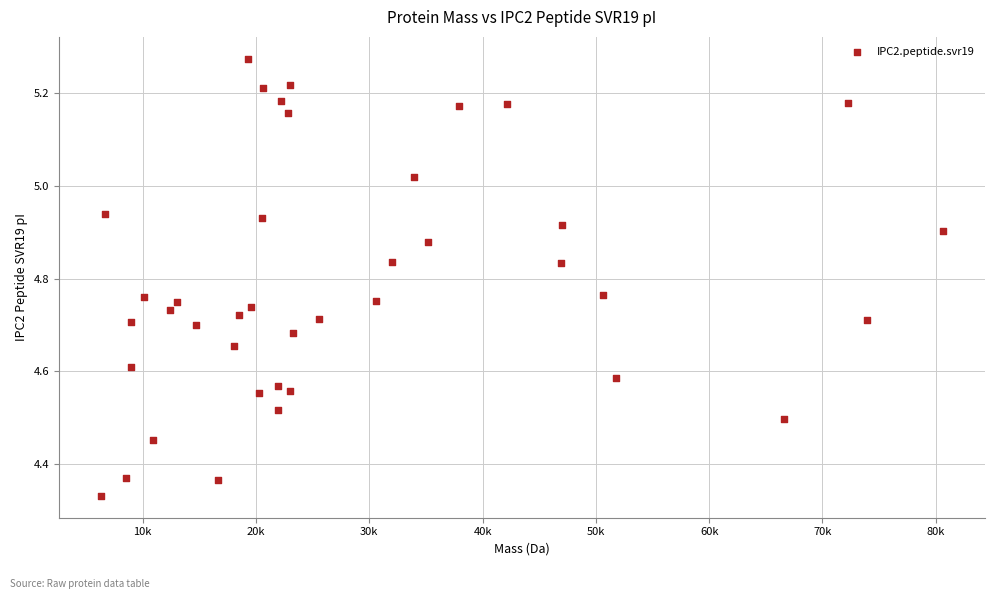

What is the range of X values (max minus min)?

74320.8